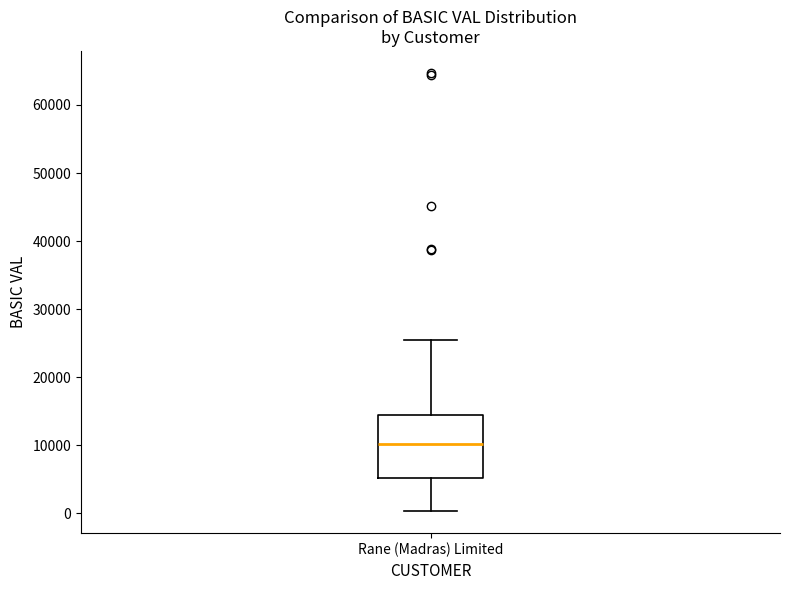

Transcribe this box plot: give where the median line is, the range the box spans, and where the two whiskers end, as read against the y-axis. The values are not printed on the chart, so give them approximately, as read against the axis.

median 10000, box 5000 to 14000, whiskers 0 to 25000